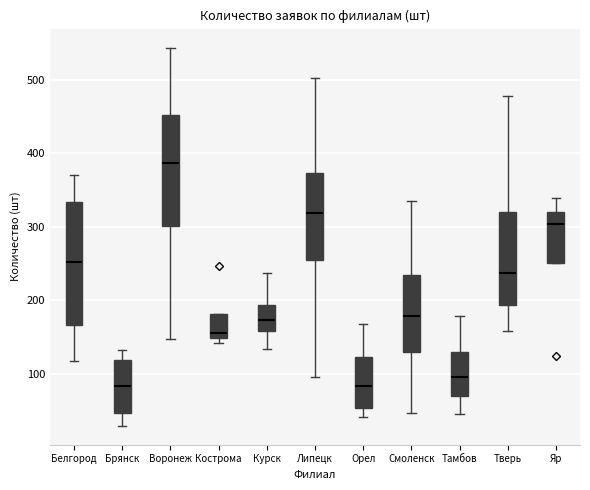

Which box is the tallest, from its lower edge to its upper edge?

Белгород